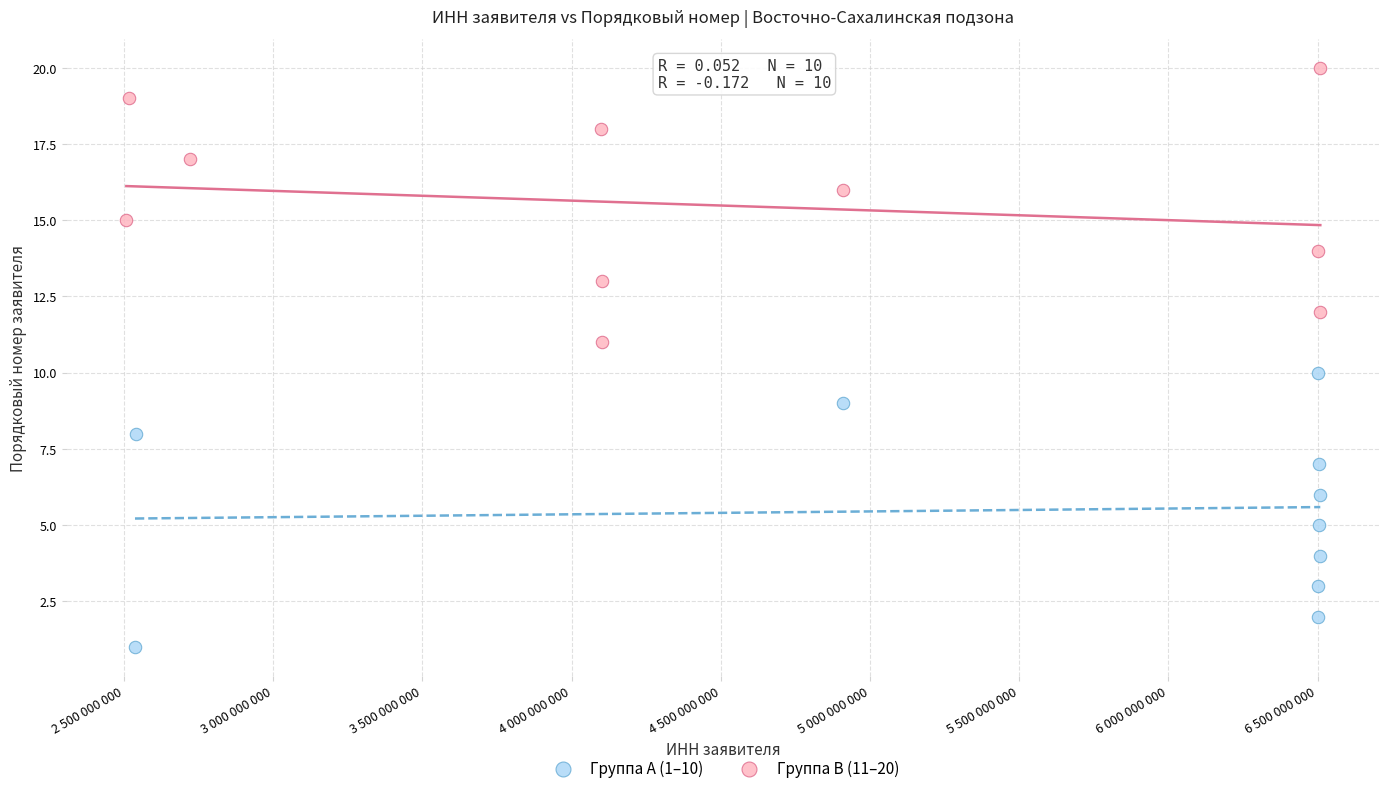

Which series reaches the maximum Y coordinate?

Группа B (11–20)